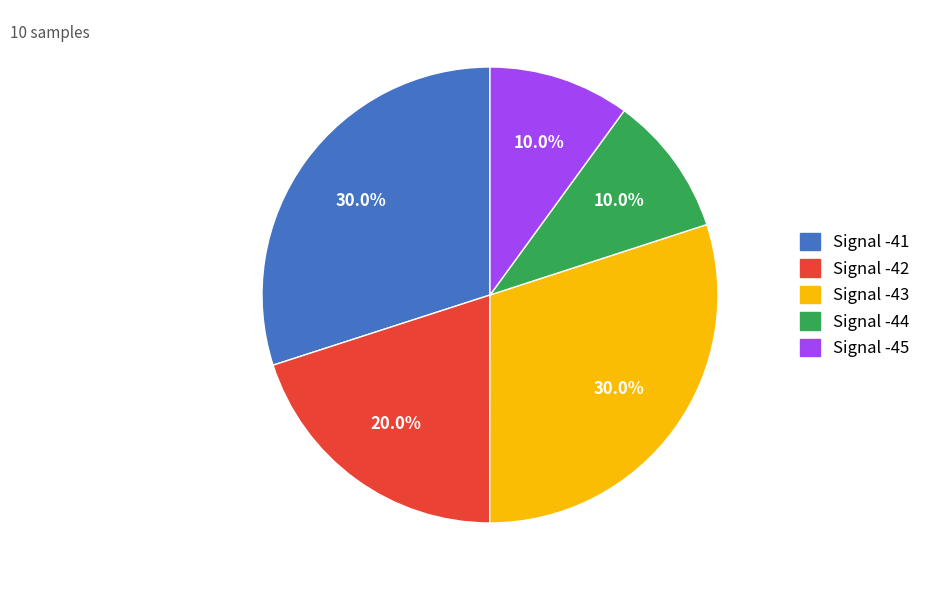

Between Signal -45 and Signal -42, which is larger?

Signal -42